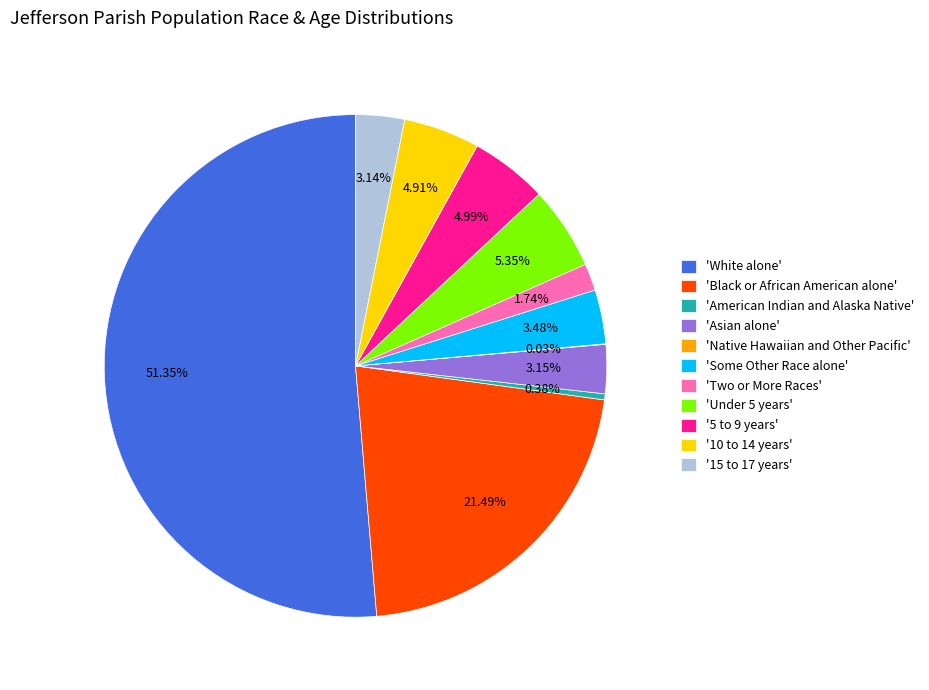

Is there a majority slice in this chart?

Yes